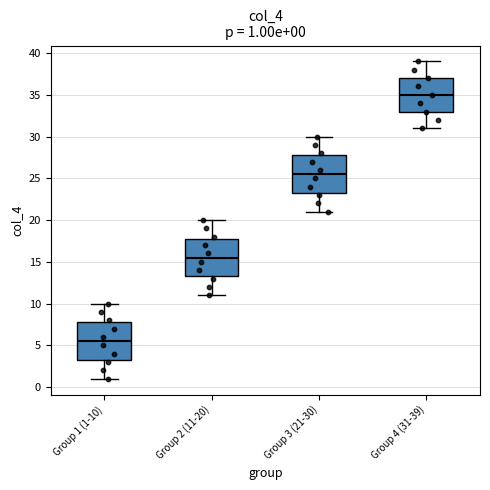

Which box has the highest median line?

Group 4 (31-39)